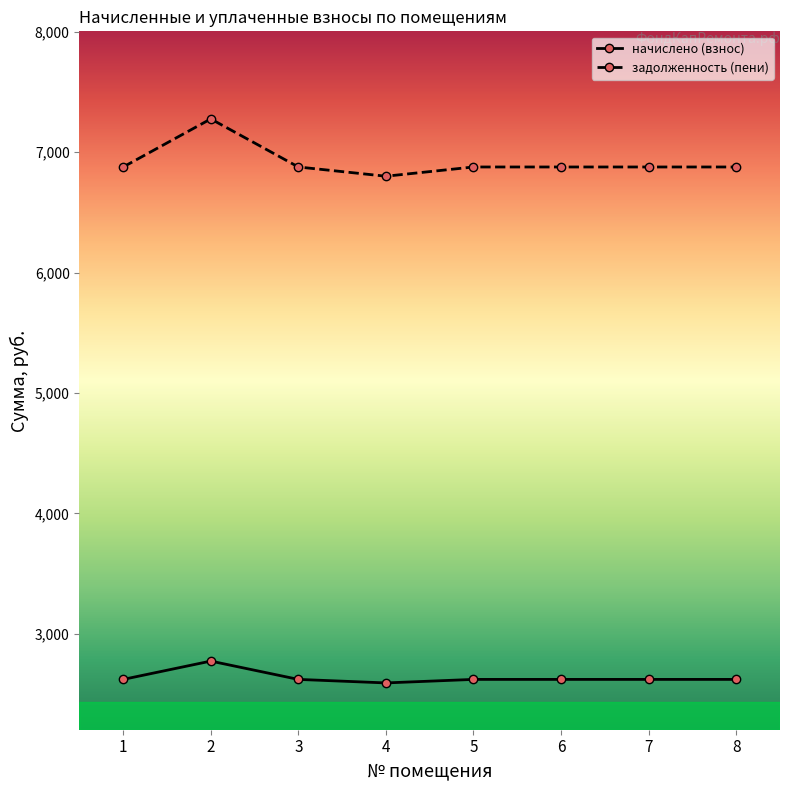

At which category does задолженность (пени) reach its first local peak?

2